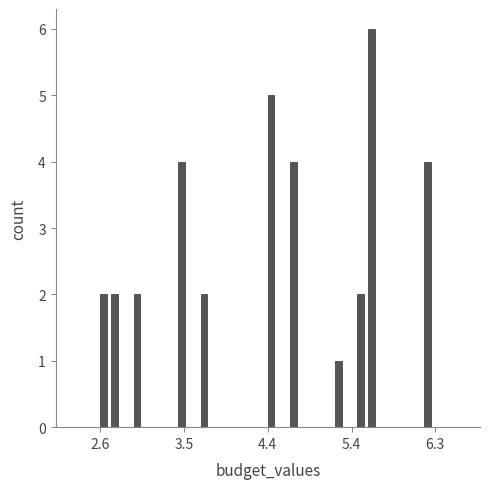

Read against the x-axis, roughly where is the centre of the tallest bar?

5.6